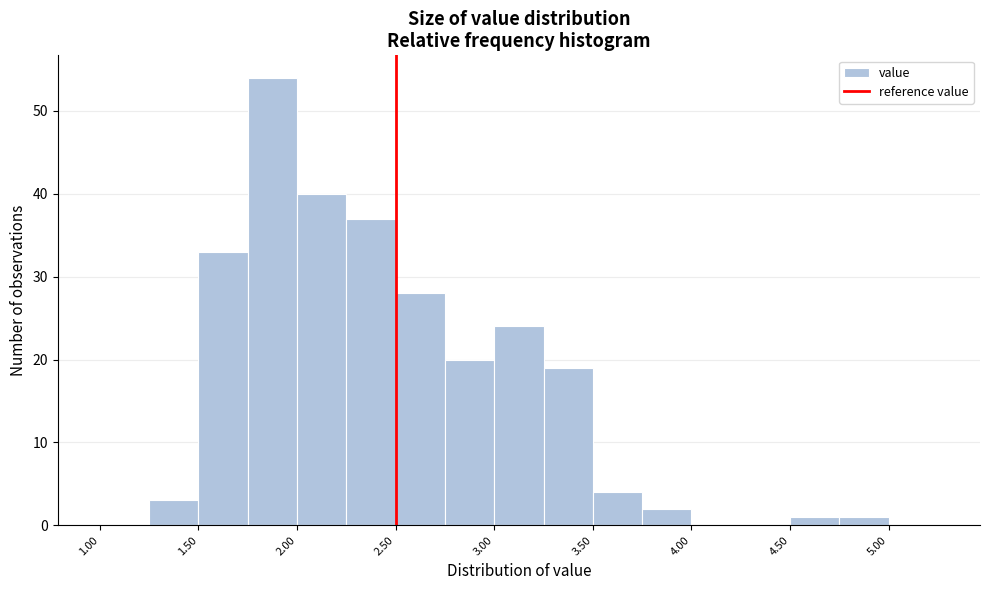

What is the height of the bar covering 1.50 to 1.75 on the x-axis? The values are not printed on the chart, so give them approximately, as read against the axis.

33